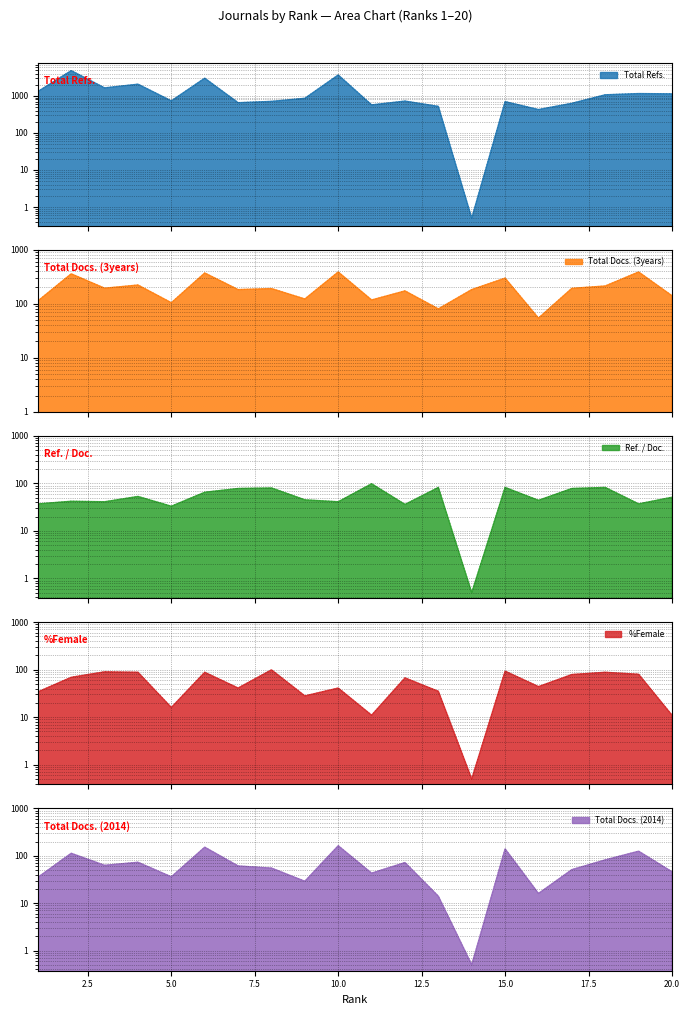

True or false: Total Refs. has more than 1 points higher than both neighbors.

True